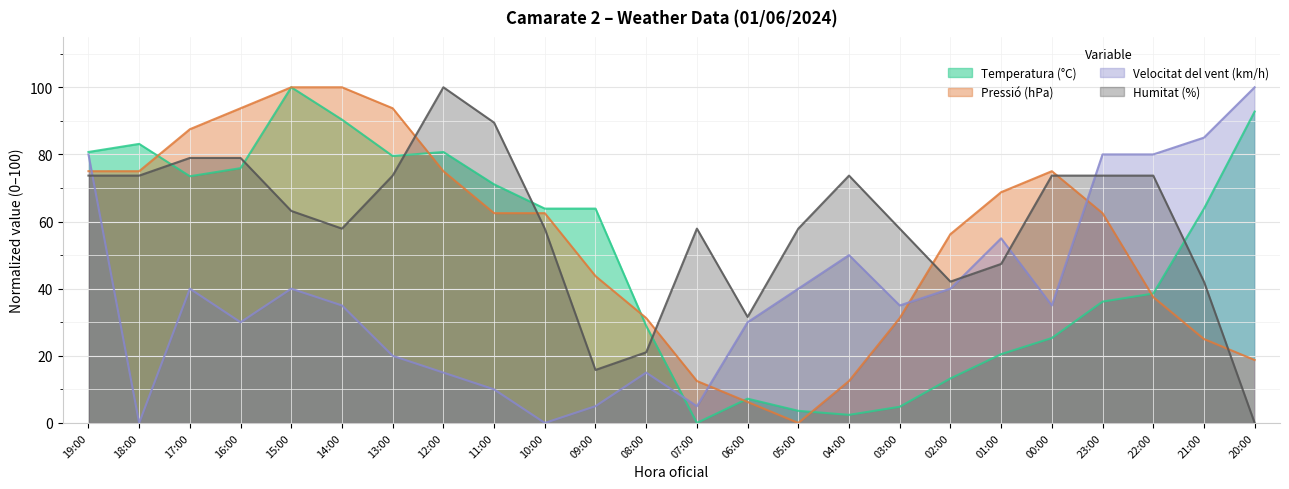

What is the total value across all series at 20:00?

211.5